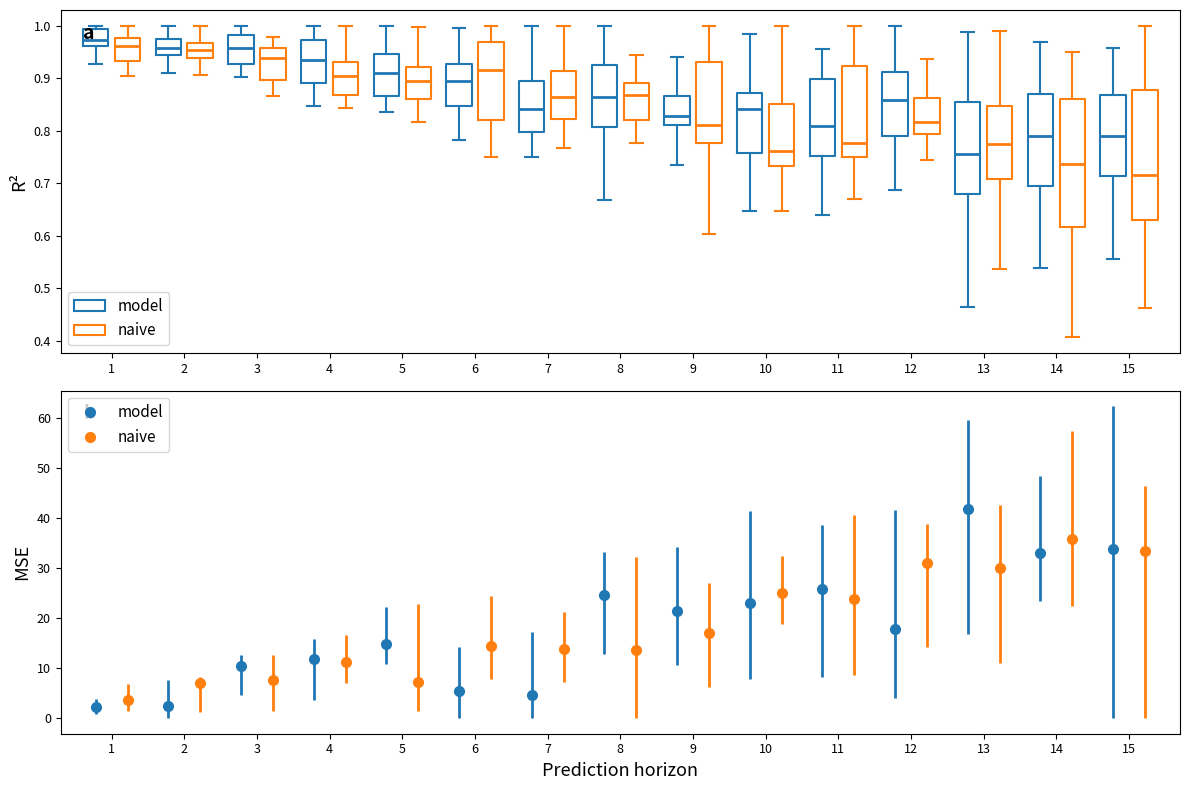

Reading left to right, transcribe this box plot: for each box, give where its median line is, the range the box spans, and where its two whiskers end, as read against the y-axis. The values are not printed on the chart, so give them approximately, as read against the axis.

1 (model): median 0.97, box 0.96 to 0.99, whiskers 0.93 to 1.00
1 (naive): median 0.96, box 0.93 to 0.98, whiskers 0.90 to 1.00
2 (model): median 0.96, box 0.94 to 0.97, whiskers 0.91 to 1.00
2 (naive): median 0.95, box 0.94 to 0.97, whiskers 0.91 to 1.00
3 (model): median 0.96, box 0.93 to 0.98, whiskers 0.90 to 1.00
3 (naive): median 0.94, box 0.90 to 0.96, whiskers 0.87 to 0.98
4 (model): median 0.93, box 0.89 to 0.97, whiskers 0.85 to 1.00
4 (naive): median 0.90, box 0.87 to 0.93, whiskers 0.84 to 1.00
5 (model): median 0.91, box 0.87 to 0.95, whiskers 0.84 to 1.00
5 (naive): median 0.89, box 0.86 to 0.92, whiskers 0.82 to 1.00
6 (model): median 0.89, box 0.85 to 0.93, whiskers 0.78 to 1.00
6 (naive): median 0.91, box 0.82 to 0.97, whiskers 0.75 to 1.00
7 (model): median 0.84, box 0.80 to 0.89, whiskers 0.75 to 1.00
7 (naive): median 0.86, box 0.82 to 0.91, whiskers 0.77 to 1.00
8 (model): median 0.86, box 0.81 to 0.92, whiskers 0.67 to 1.00
8 (naive): median 0.87, box 0.82 to 0.89, whiskers 0.78 to 0.94
9 (model): median 0.83, box 0.81 to 0.87, whiskers 0.73 to 0.94
9 (naive): median 0.81, box 0.78 to 0.93, whiskers 0.60 to 1.00
10 (model): median 0.84, box 0.76 to 0.87, whiskers 0.65 to 0.98
10 (naive): median 0.76, box 0.73 to 0.85, whiskers 0.65 to 1.00
11 (model): median 0.81, box 0.75 to 0.90, whiskers 0.64 to 0.96
11 (naive): median 0.78, box 0.75 to 0.92, whiskers 0.67 to 1.00
12 (model): median 0.86, box 0.79 to 0.91, whiskers 0.69 to 1.00
12 (naive): median 0.82, box 0.79 to 0.86, whiskers 0.74 to 0.94
13 (model): median 0.76, box 0.68 to 0.85, whiskers 0.46 to 0.99
13 (naive): median 0.77, box 0.71 to 0.85, whiskers 0.54 to 0.99
14 (model): median 0.79, box 0.69 to 0.87, whiskers 0.54 to 0.97
14 (naive): median 0.74, box 0.62 to 0.86, whiskers 0.41 to 0.95
15 (model): median 0.79, box 0.71 to 0.87, whiskers 0.56 to 0.96
15 (naive): median 0.71, box 0.63 to 0.88, whiskers 0.46 to 1.00